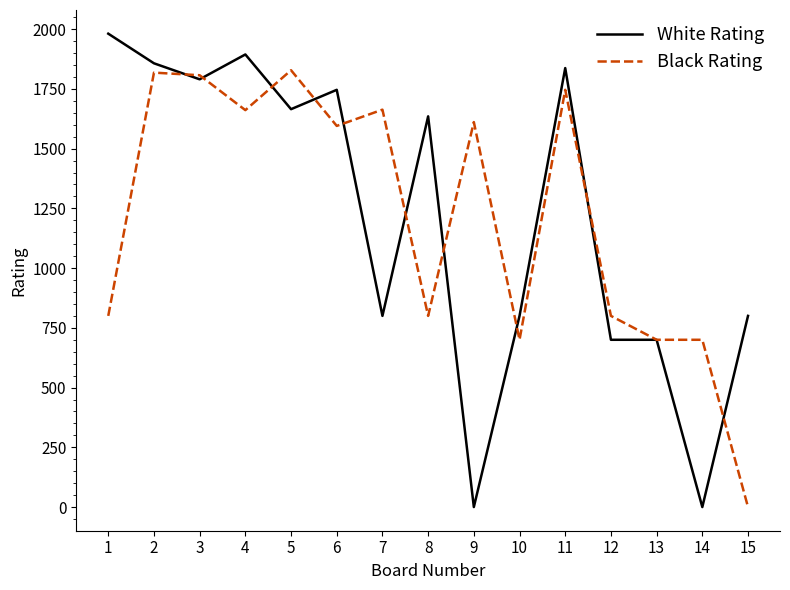

Between 3 and 6, which series saw the biggest shift?

Black Rating